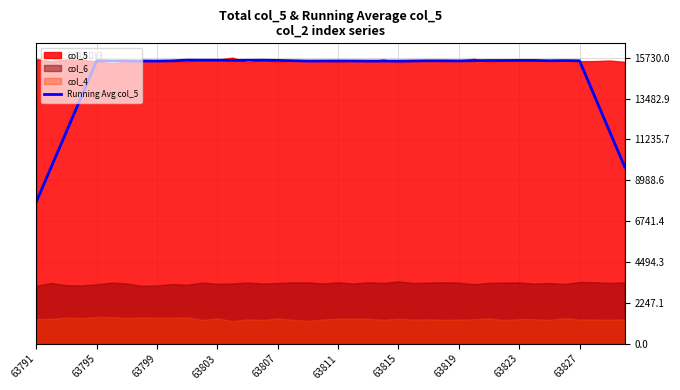

The value at 39 is 13152.8. True or false?

False